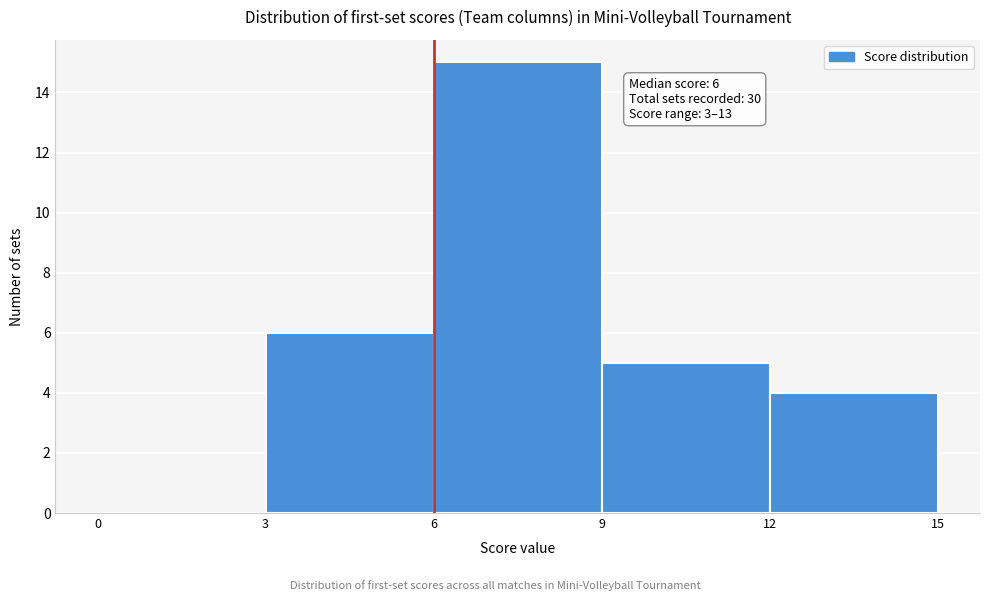

Which range on the x-axis has the tallest bar?

6 to 9